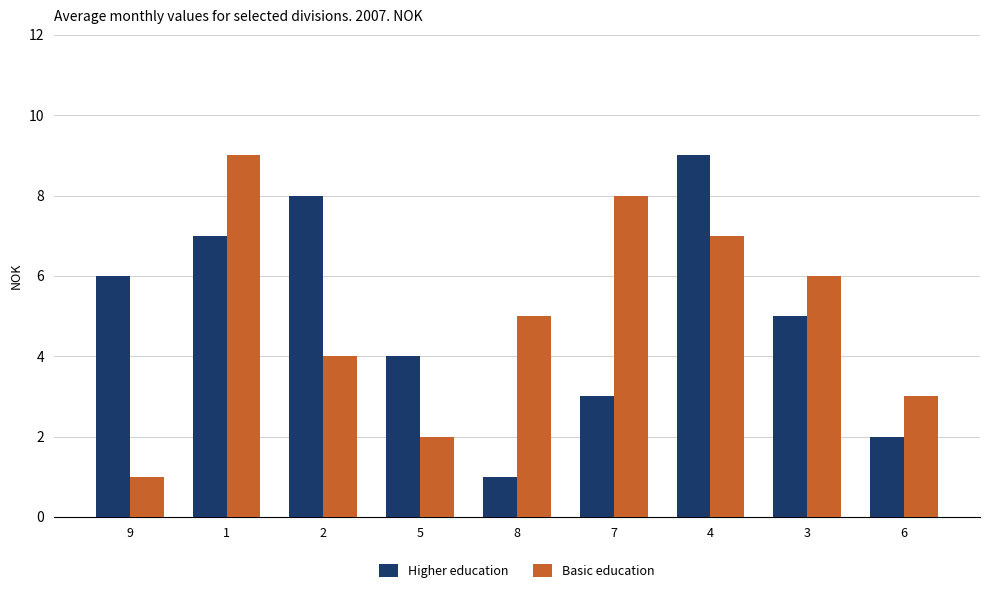

Does the chart contain stacked bars?

No